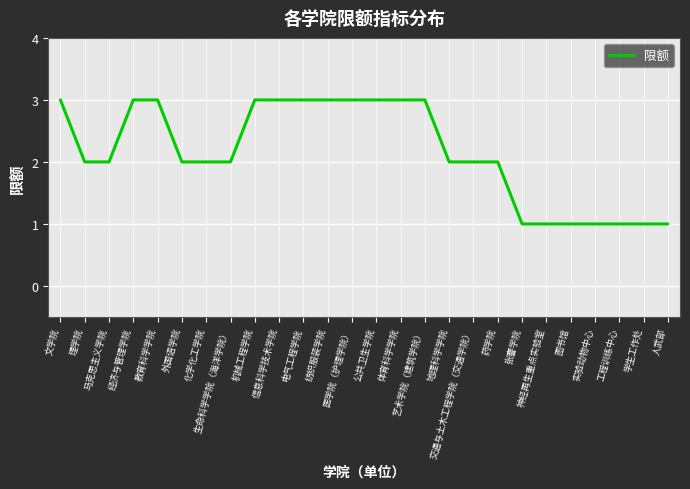

What position from the left is 教育科学学院?

5